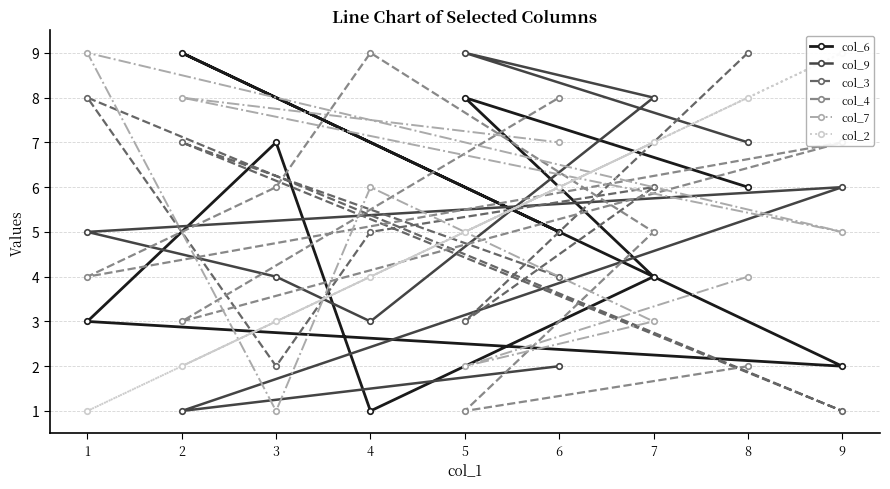

What is the sum of all col_3 values?

45